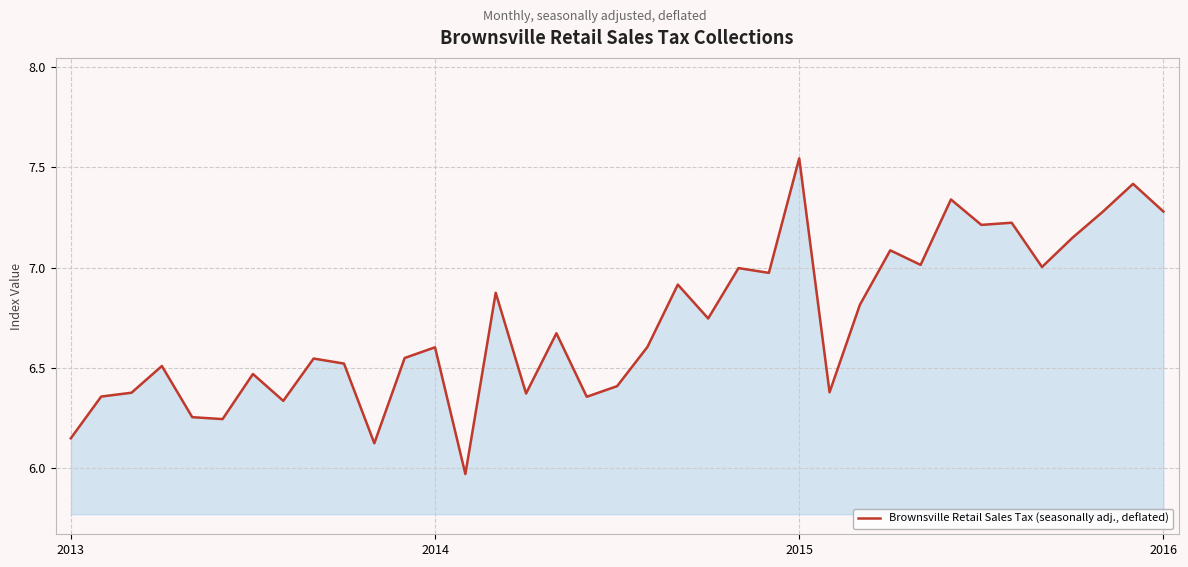

What is the difference between the maximum and minimum values?

1.6